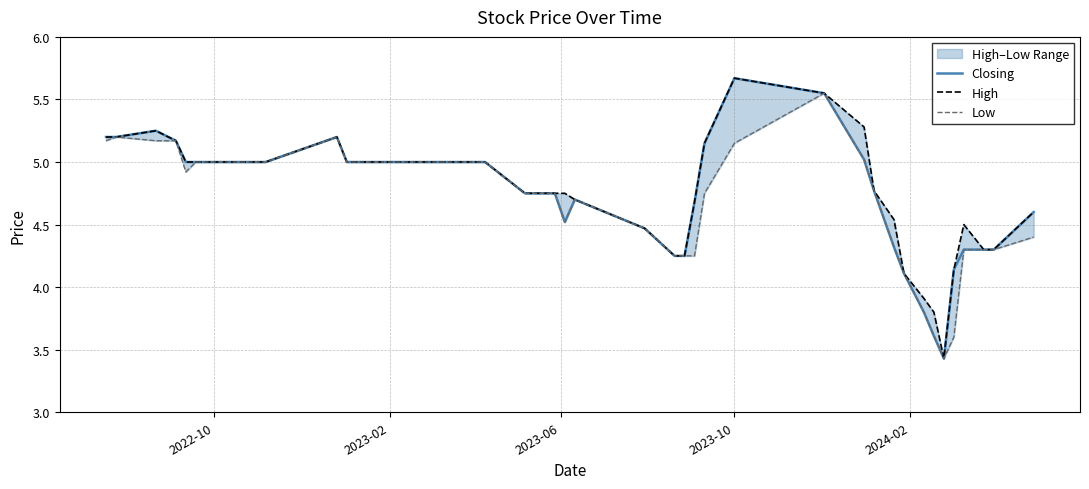

How many lines are shown in the chart?

3